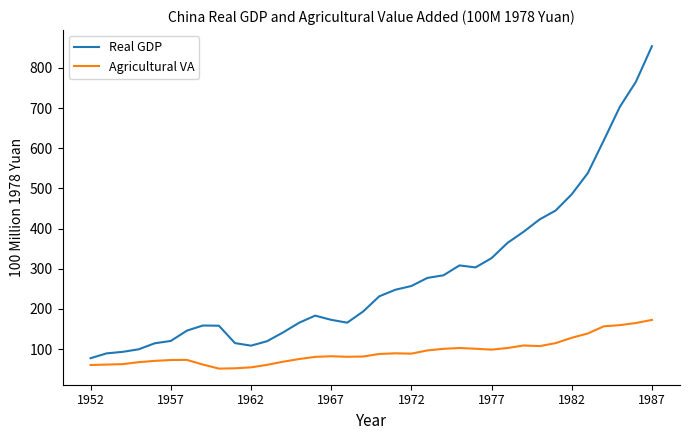

How many lines are shown in the chart?

2